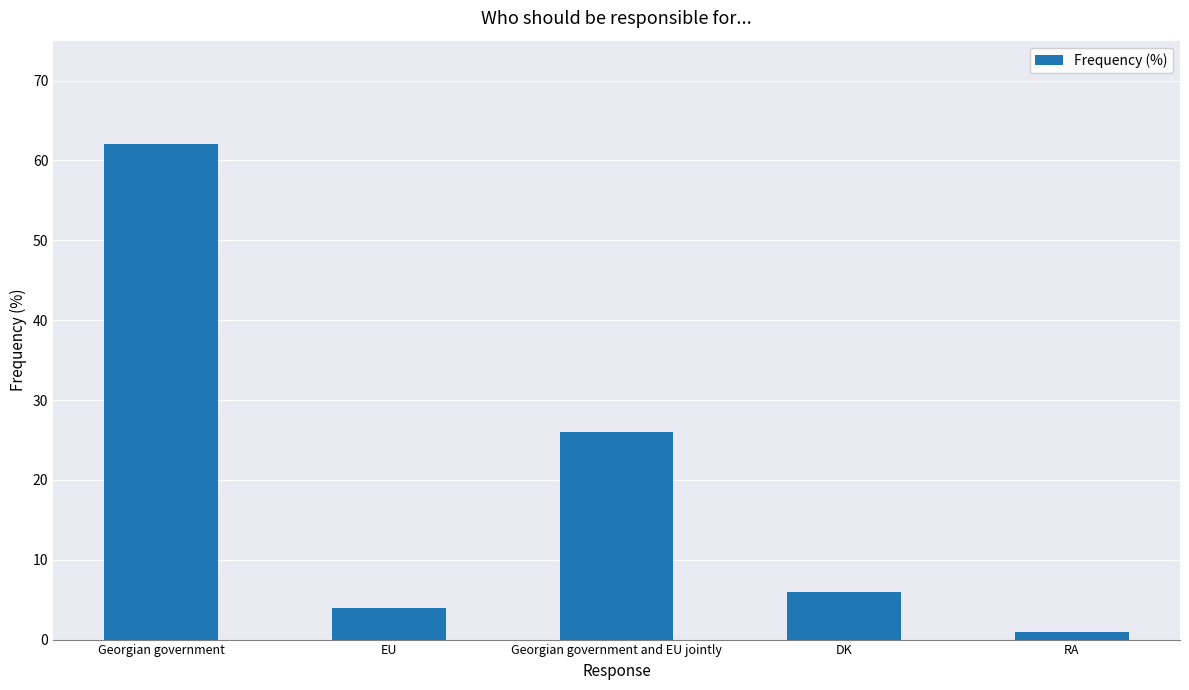

What is the change in value from Georgian government to Georgian government and EU jointly?

-36